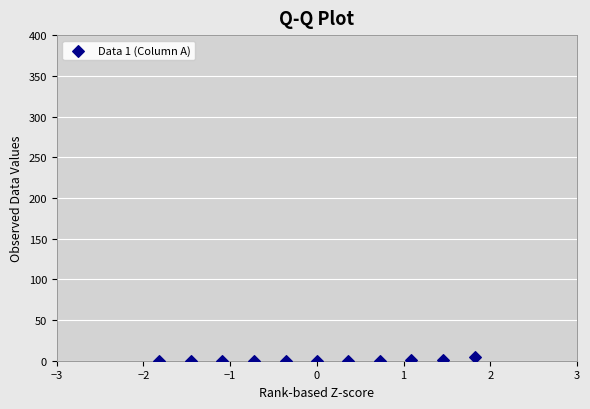

What is the range of Y values (max minus min)?

5.1